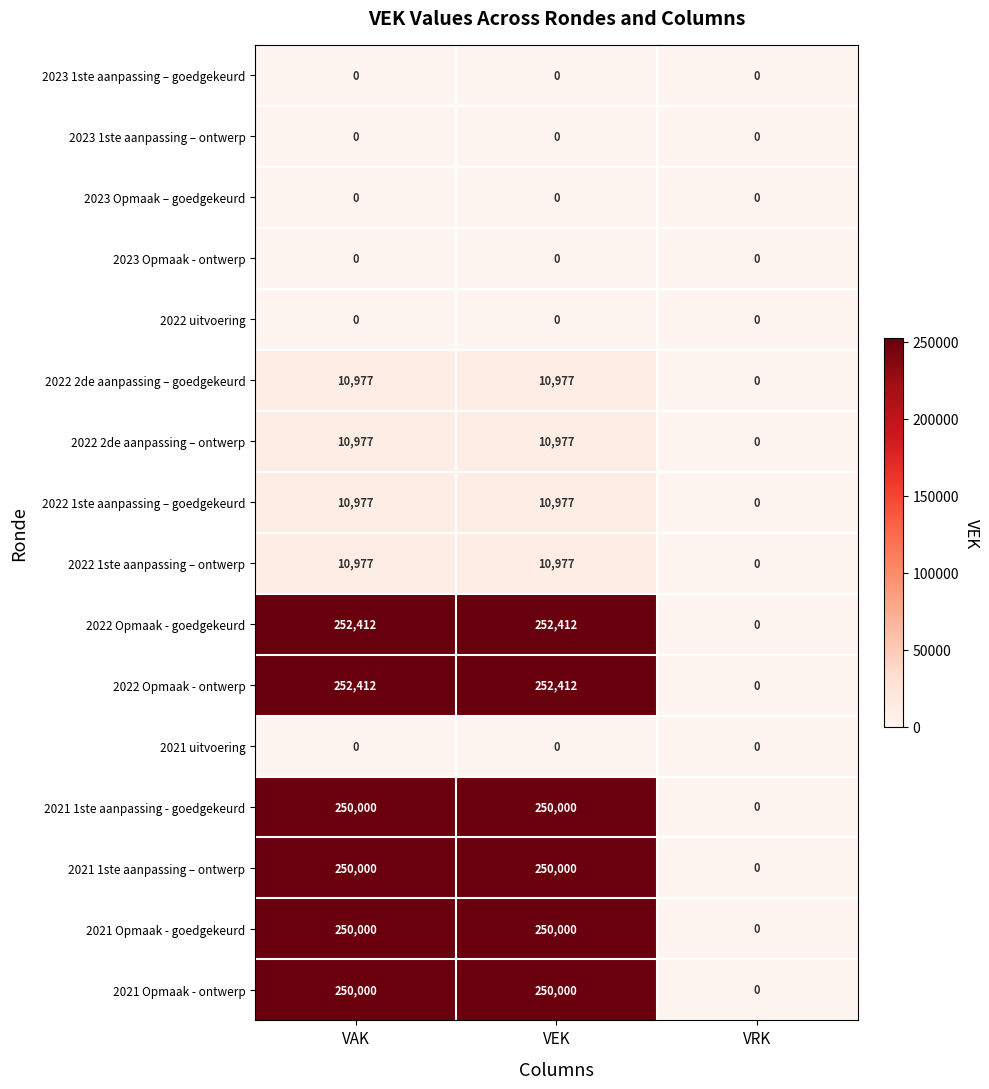

Is the value of 2021 1ste aanpassing – ontwerp at VRK greater than the value of 2021 Opmaak - ontwerp at VEK?

No